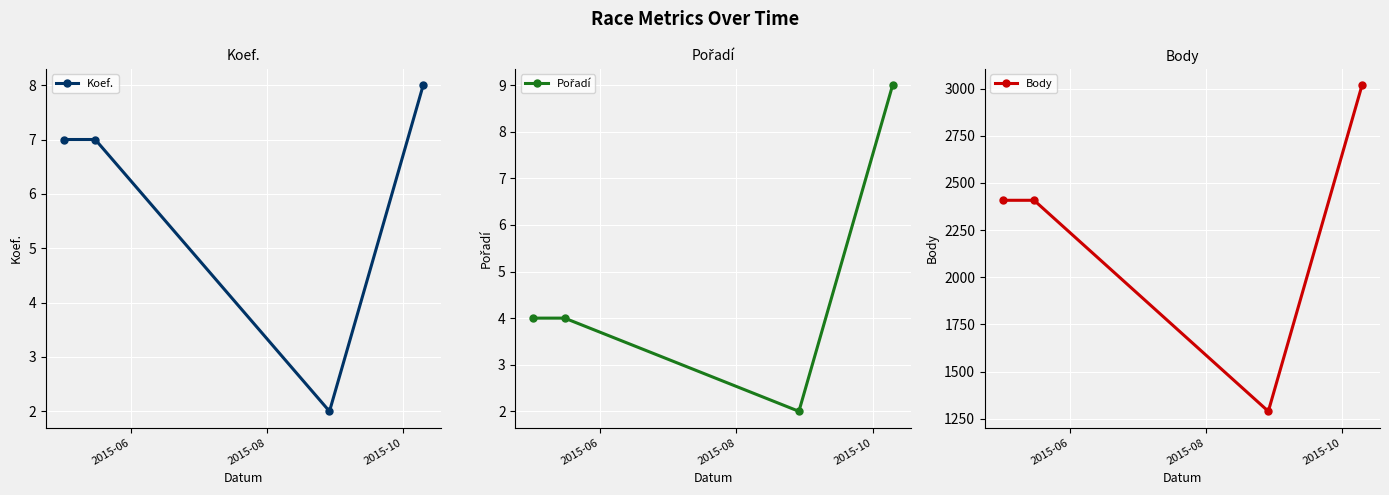

What is the average value of the Pořadí series?

5